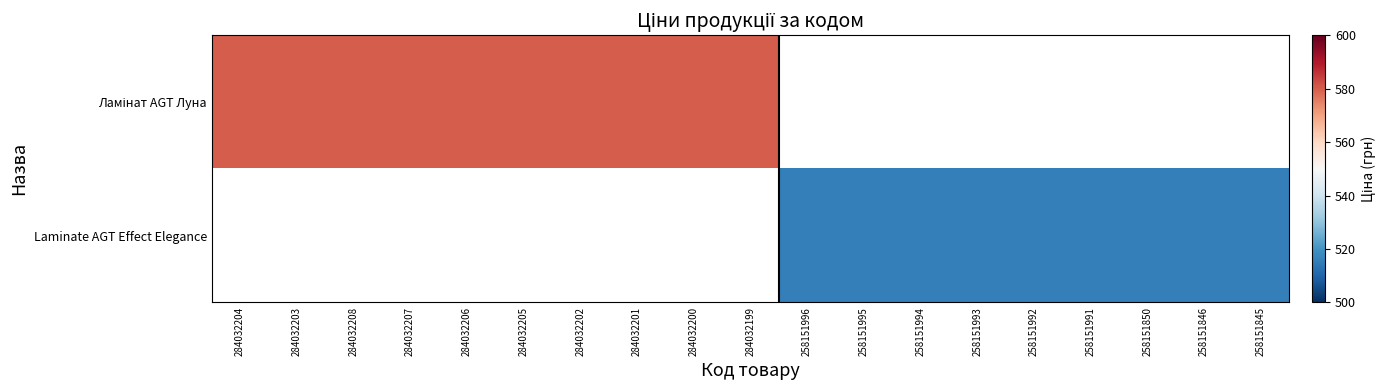

Which series changed the most between 258151992 and 258151991?

Laminate AGT Effect Elegance